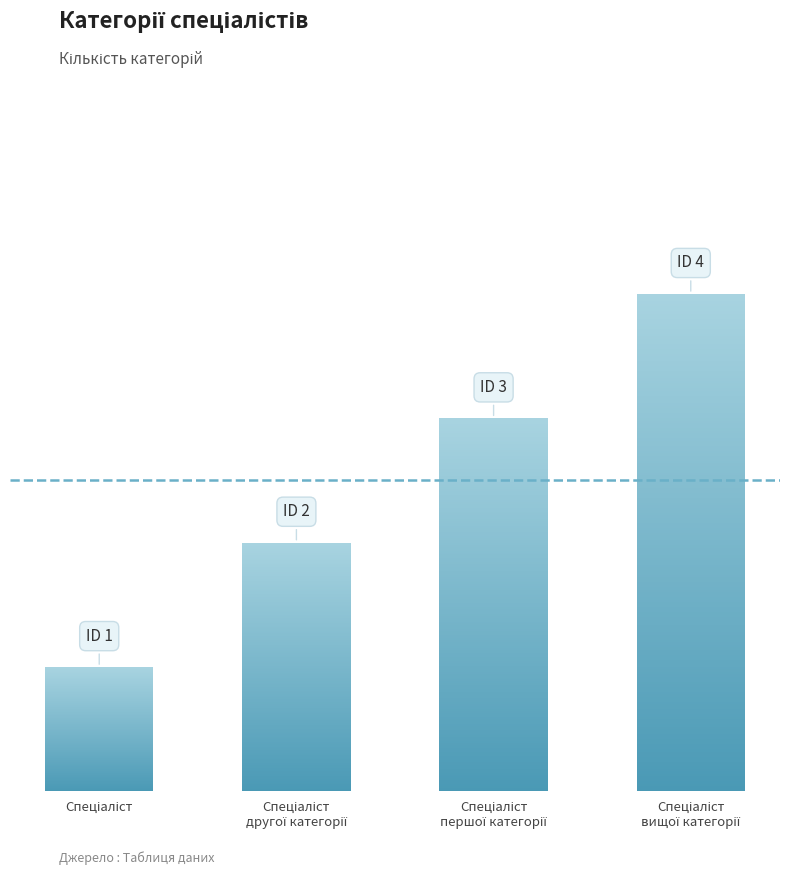

What is the label of the 4th bar from the right?

Спеціаліст